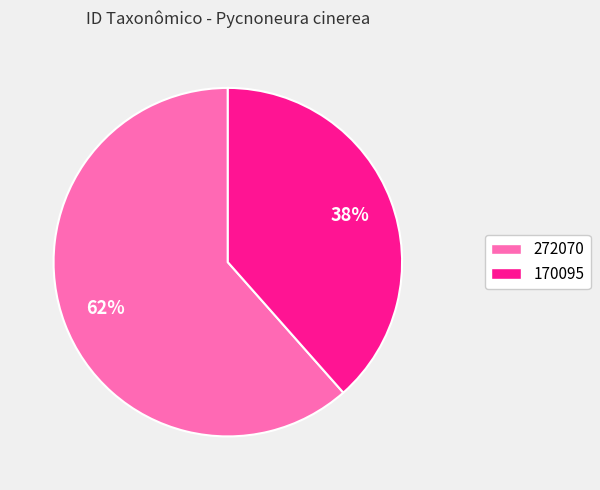

Do 272070 and 170095 together represent more than half of the pie?

Yes